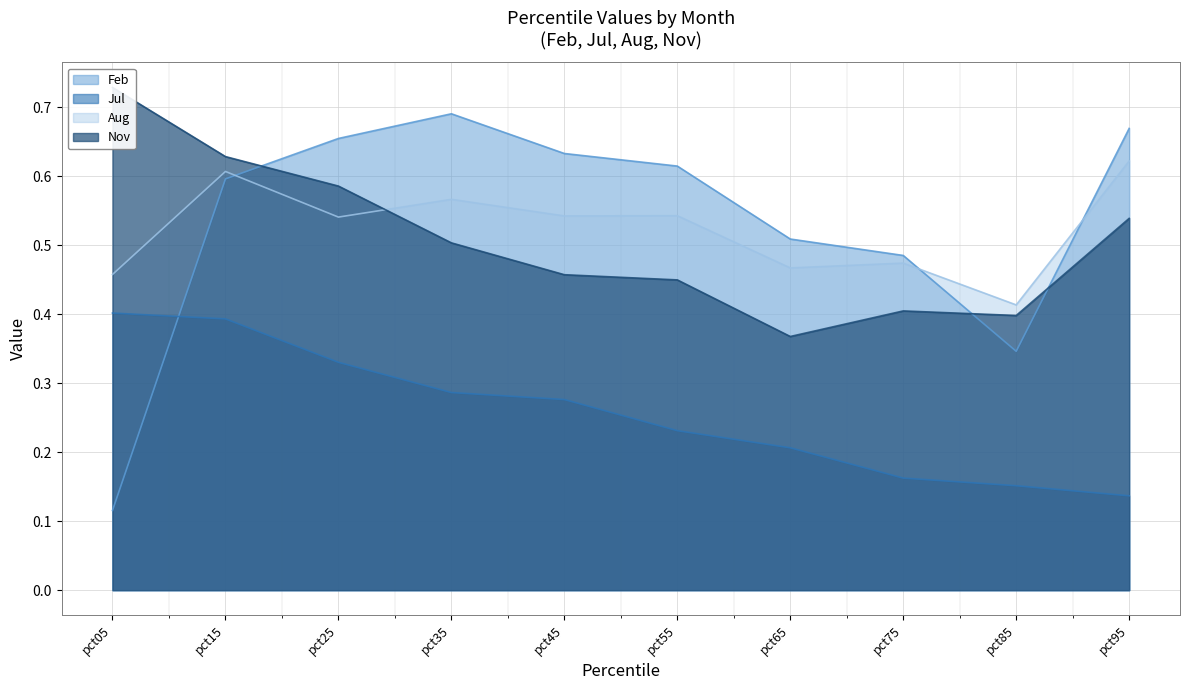

Read the Aug value at pct55.

0.5